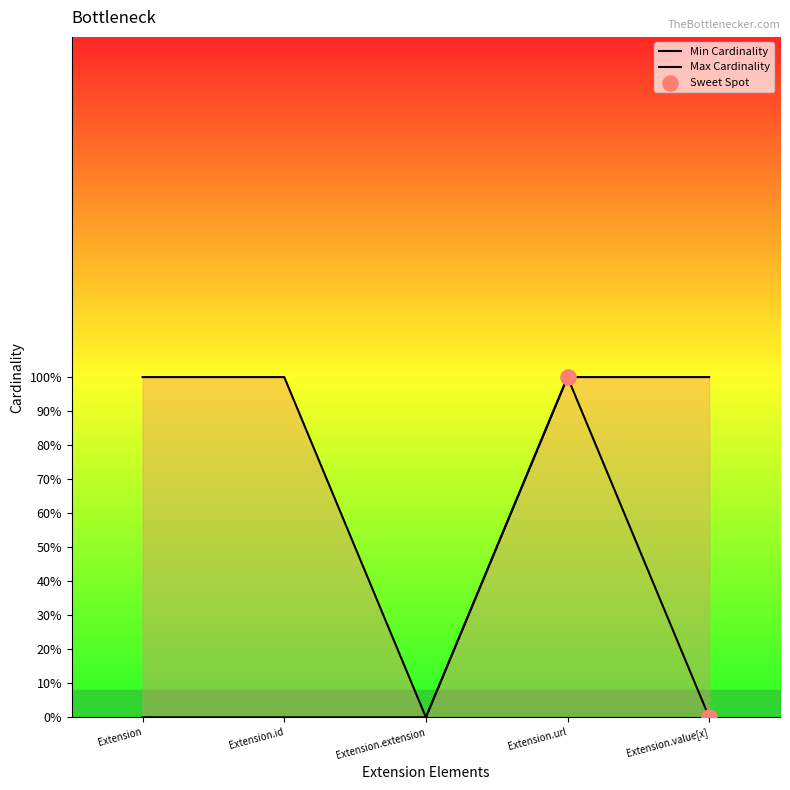

Is the value of Max Cardinality at Extension.url greater than the value of Min Cardinality at Extension.url?

No